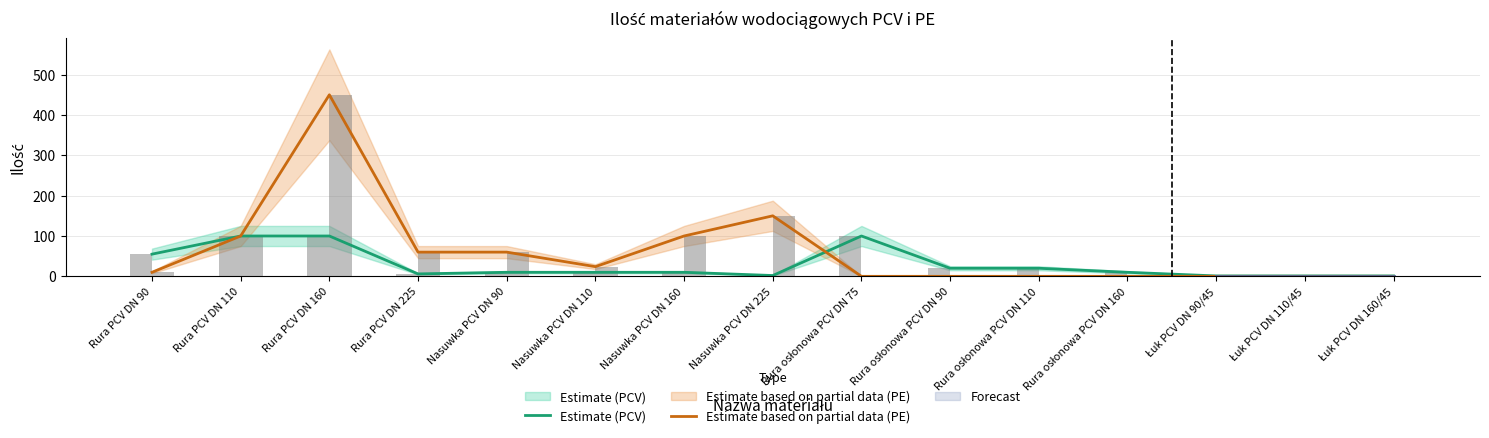

Between Rura PCV DN 225 and Nasuwka PCV DN 225, which is larger?

Rura PCV DN 225